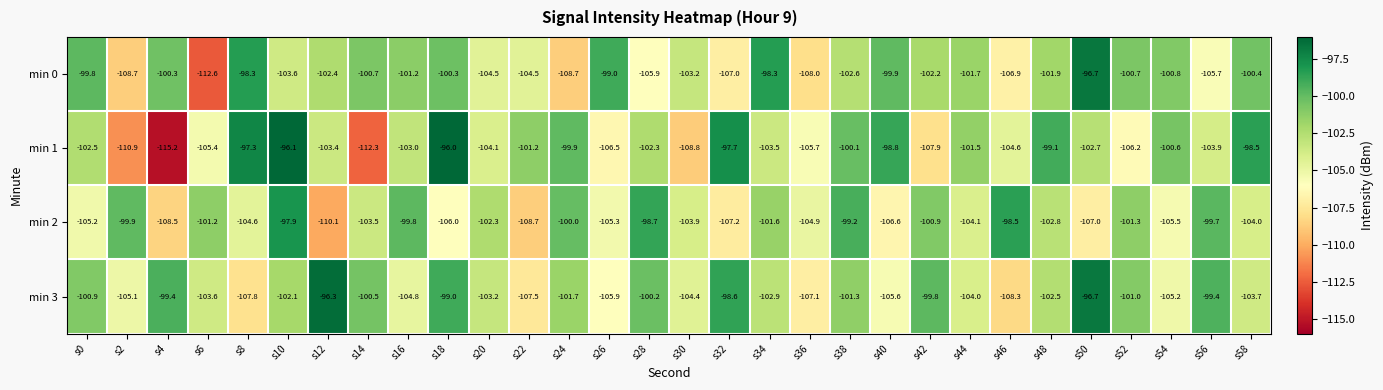

At s30, list the series in order from largest to smallest.

min 0, min 2, min 3, min 1